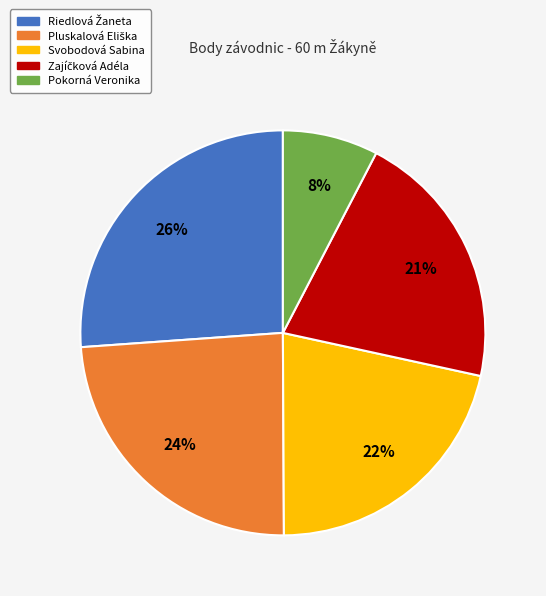

To the nearest percent, what percentage of the pie is Pokorná Veronika?

8%